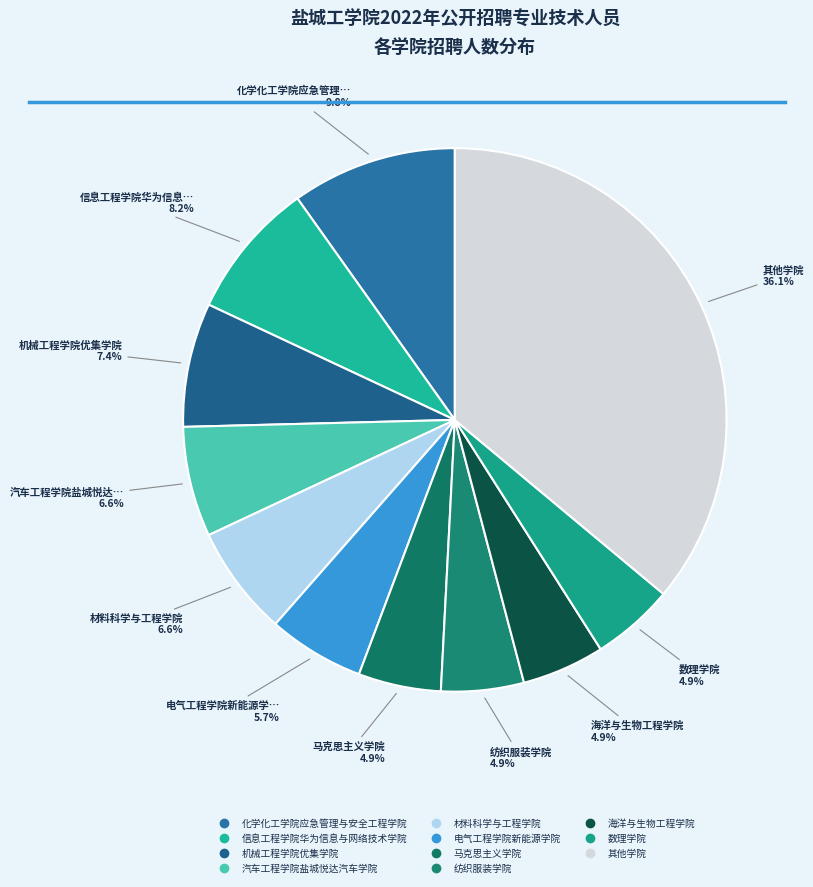

Does any single category account for the majority?

No